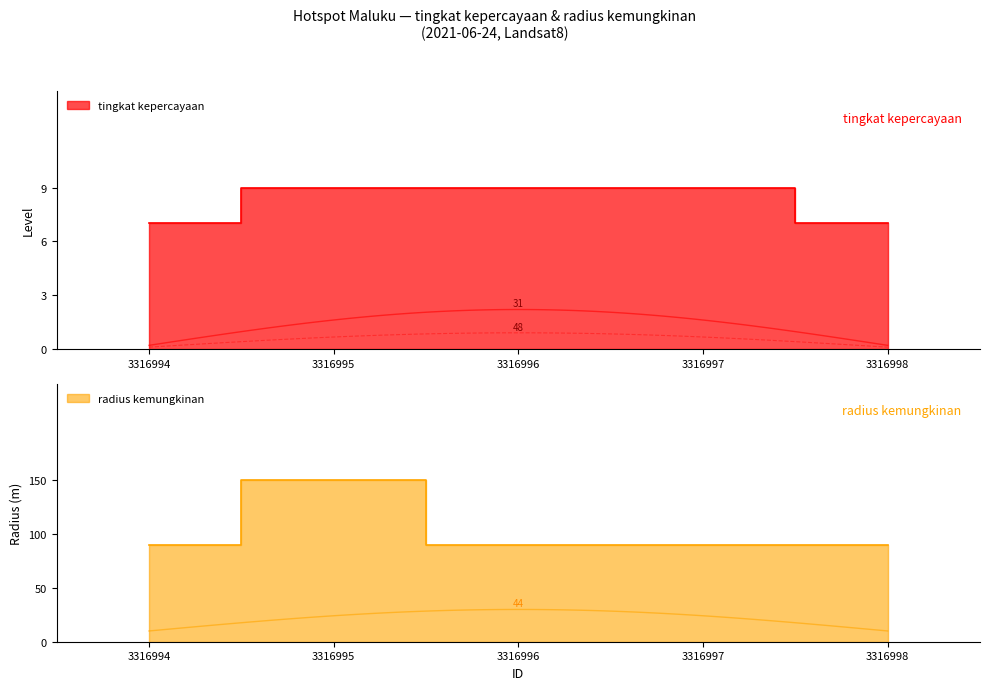

What is the sum of the radius kemungkinan values at 3316997 and 3316995?

240